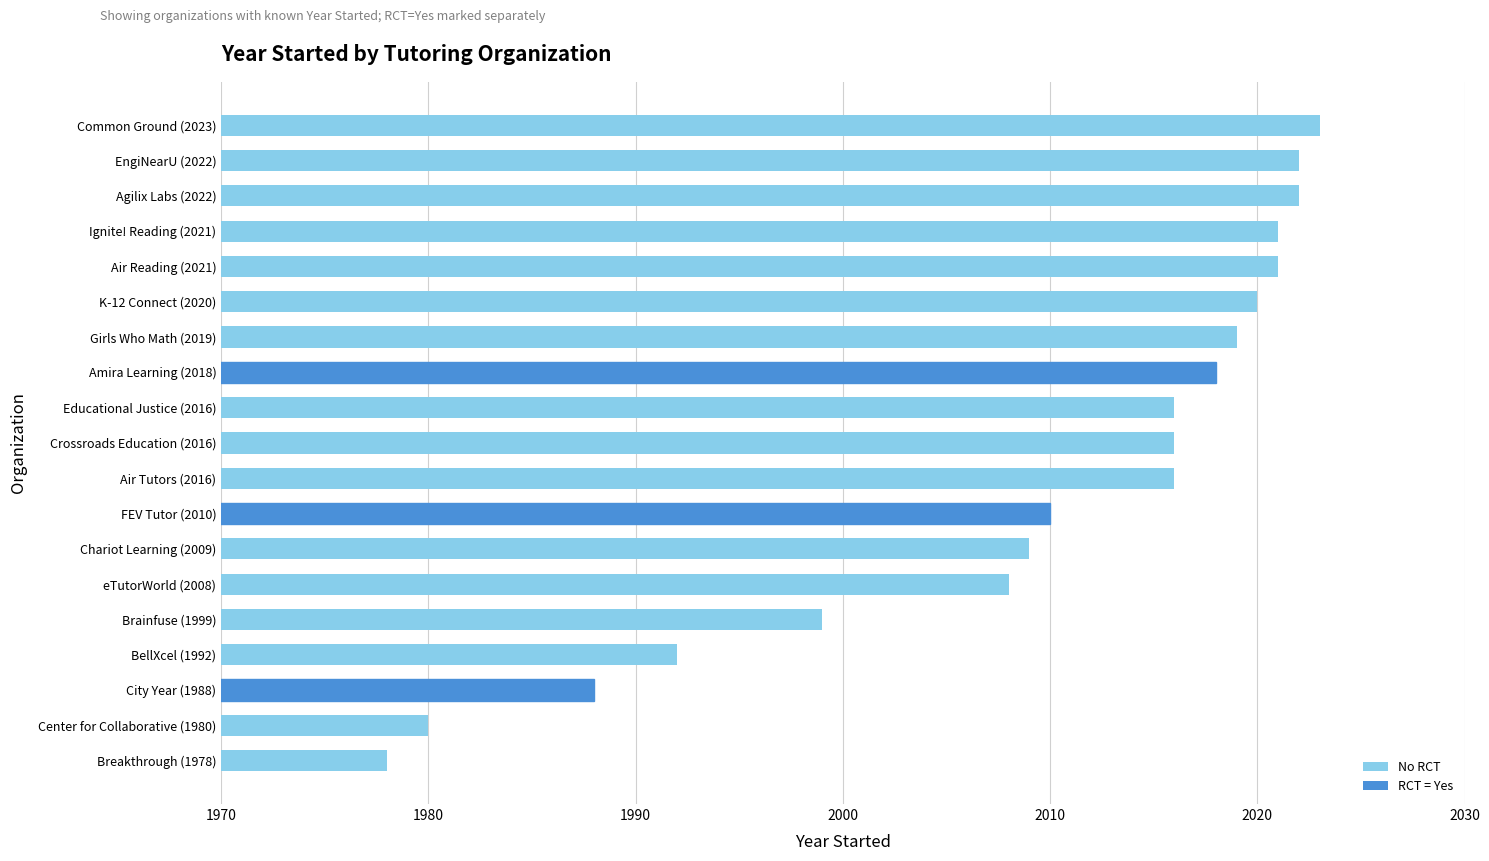

What is the ratio of the value at BellXcel (1992) to the value at EngiNearU (2022)?

1.0